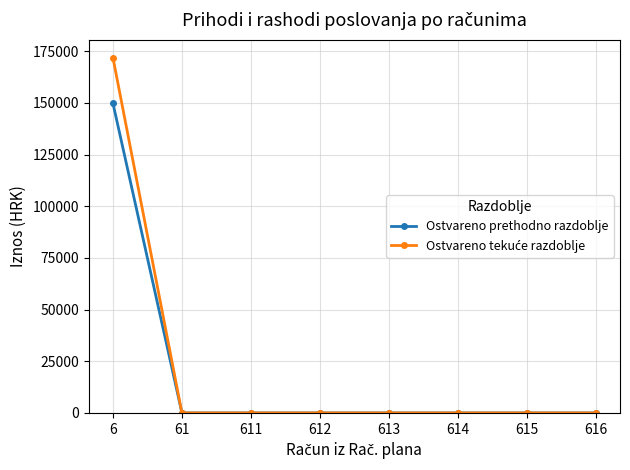

What is the spread (max minus min) of values at 6?

22064.1